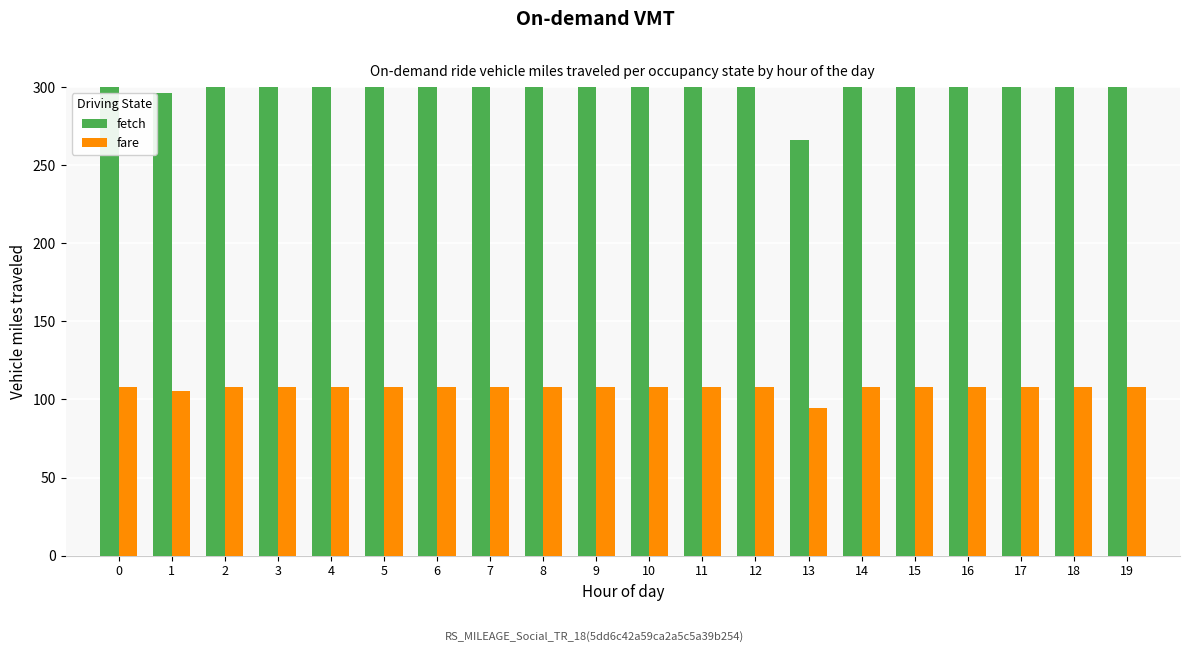

Is it true that fare equals 154.6 at 17?

False